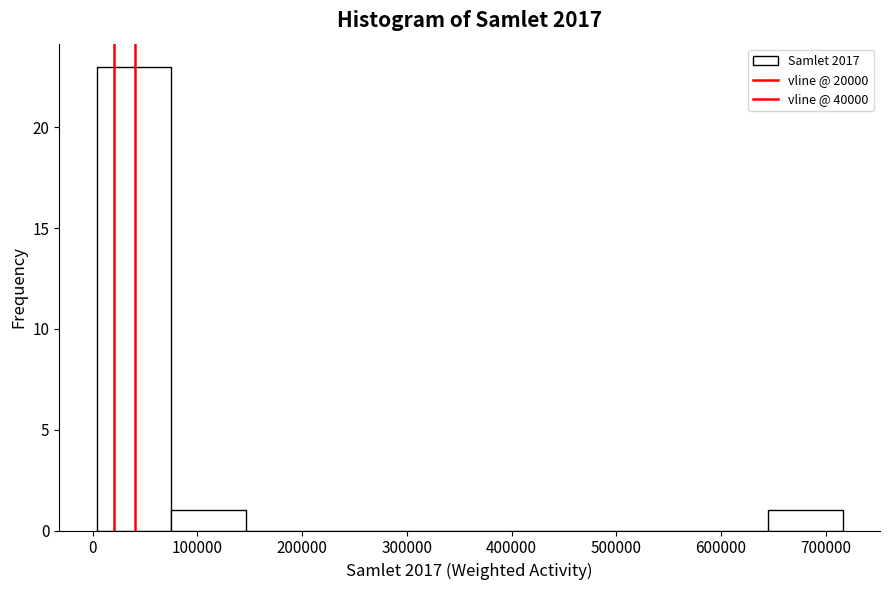

Reading left to right, transcribe this chart: for each bar, give the range it covers on the x-axis and its height. Neither the bar edges nor the heights are printed on the chart, so give them approximately, as read against the axes.

0 to 80000: 23
80000 to 150000: 1
150000 to 220000: 0
220000 to 290000: 0
290000 to 360000: 0
360000 to 430000: 0
430000 to 500000: 0
500000 to 570000: 0
570000 to 650000: 0
650000 to 720000: 1